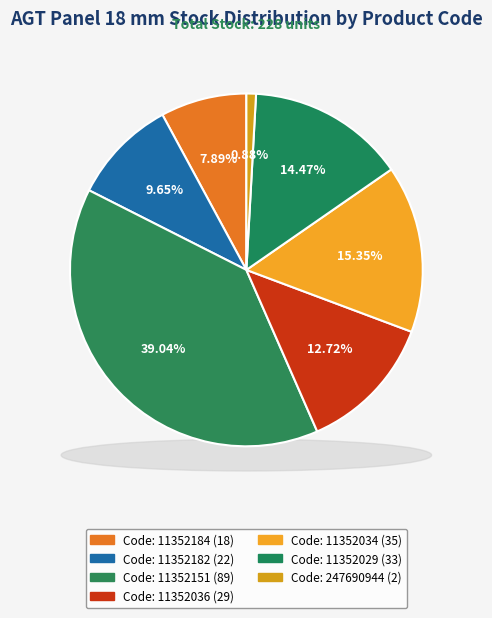

Which category has the biggest portion of the pie?

11352151